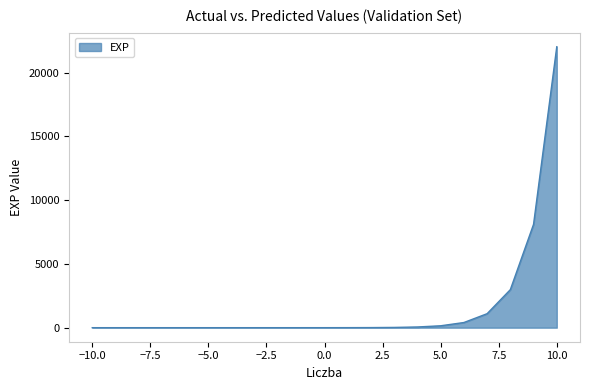

What is the greatest value displayed?

22026.5